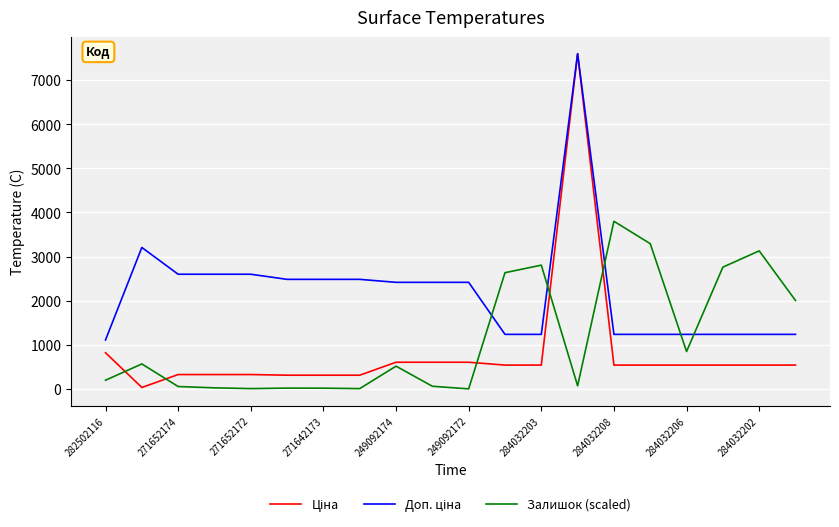

Rank the series by their maximum value, from highest to lowest.

Ціна, Доп. ціна, Залишок (scaled)